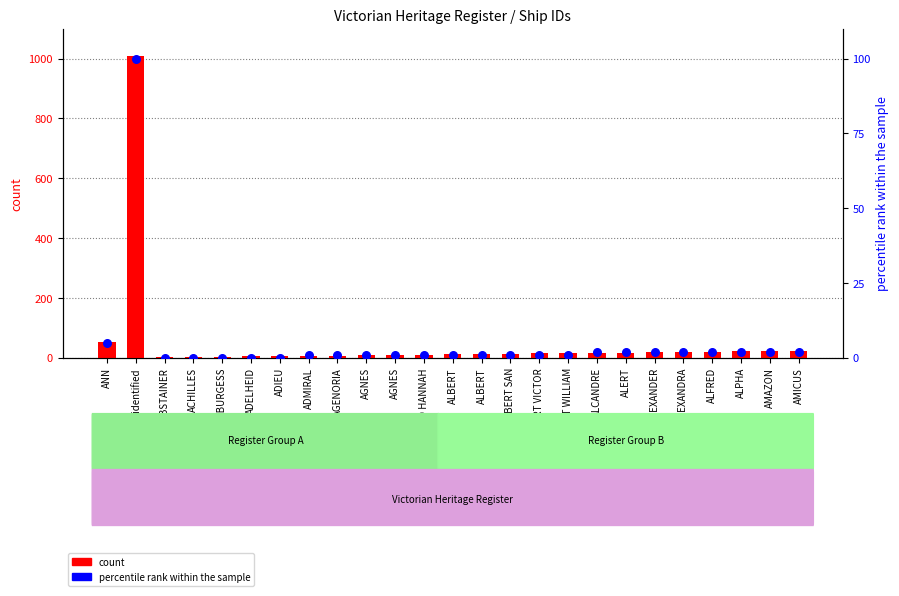

Which series contains the lowest Y value?

percentile rank within the sample